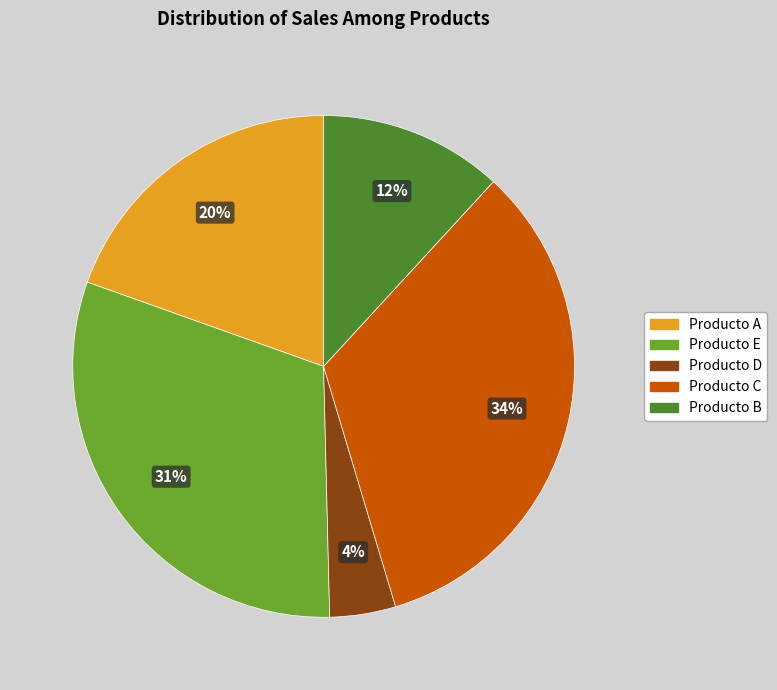

What is the ratio of the value at Producto D to the value at Producto E?

0.1